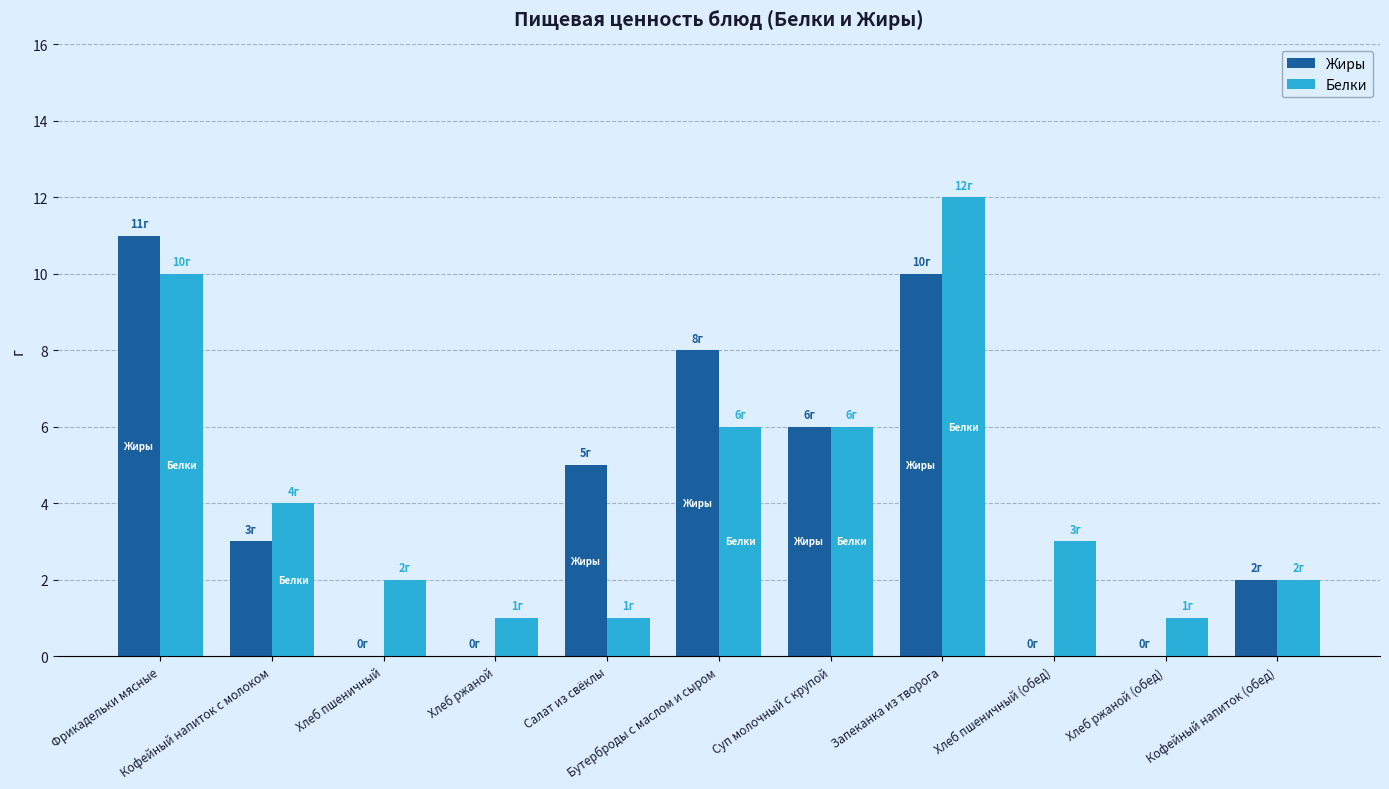

What is the spread (max minus min) of values at Фрикадельки мясные?

1